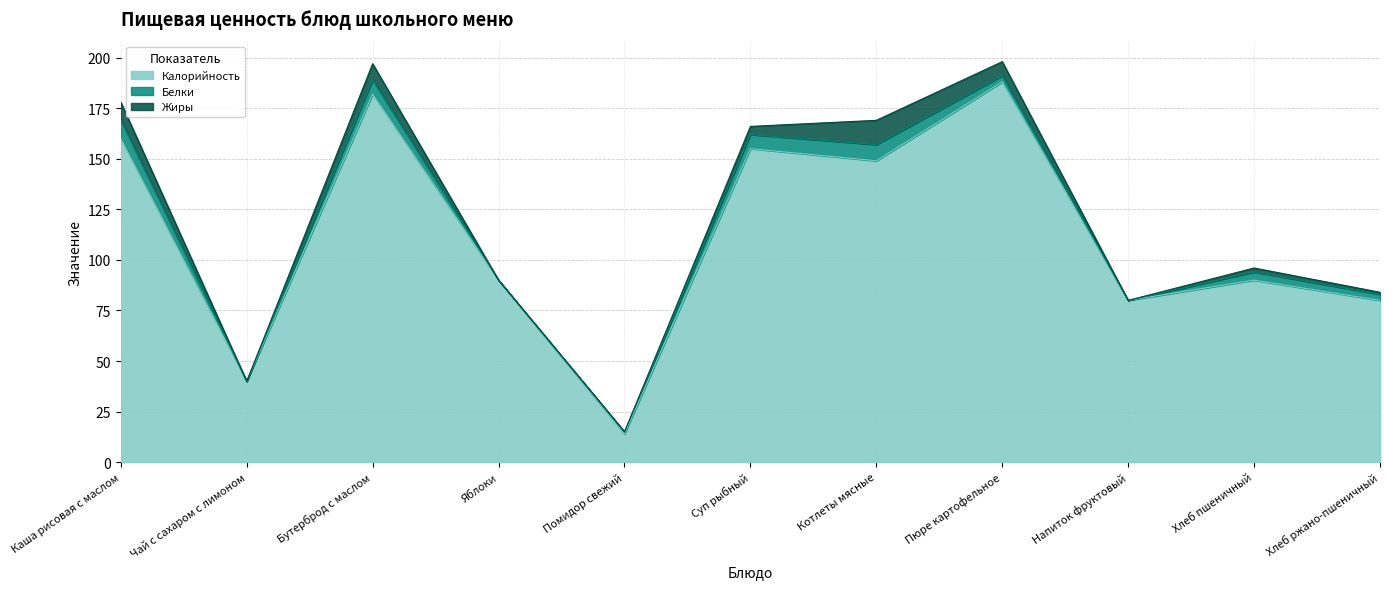

List the series in order of their peak value, lowest first.

Белки, Жиры, Калорийность